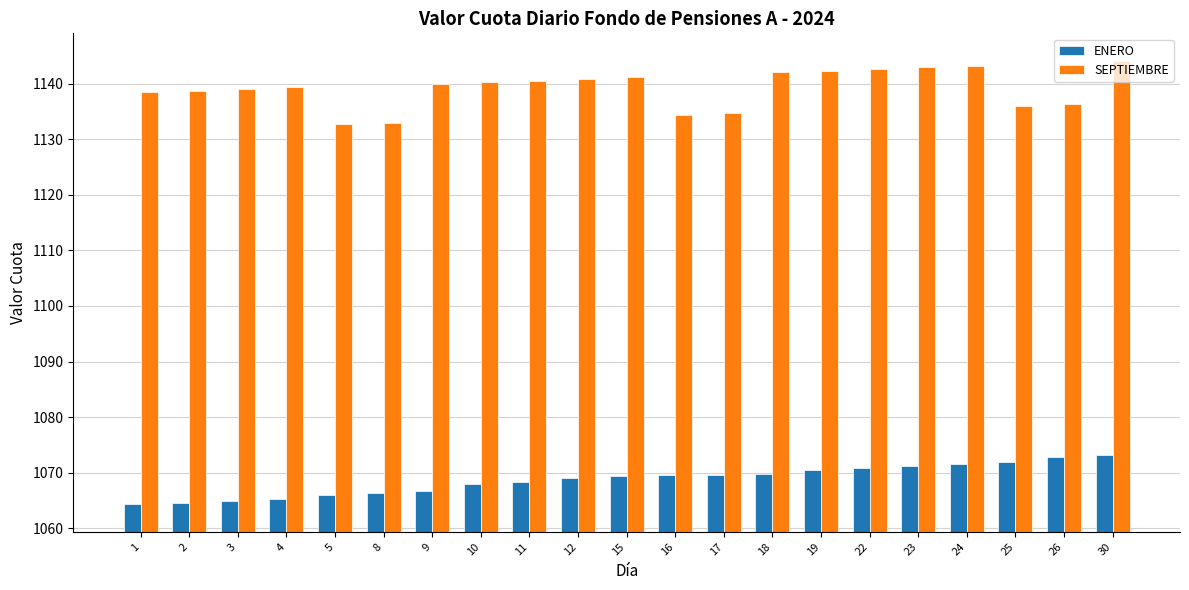

List the series in order of their peak value, lowest first.

ENERO, SEPTIEMBRE